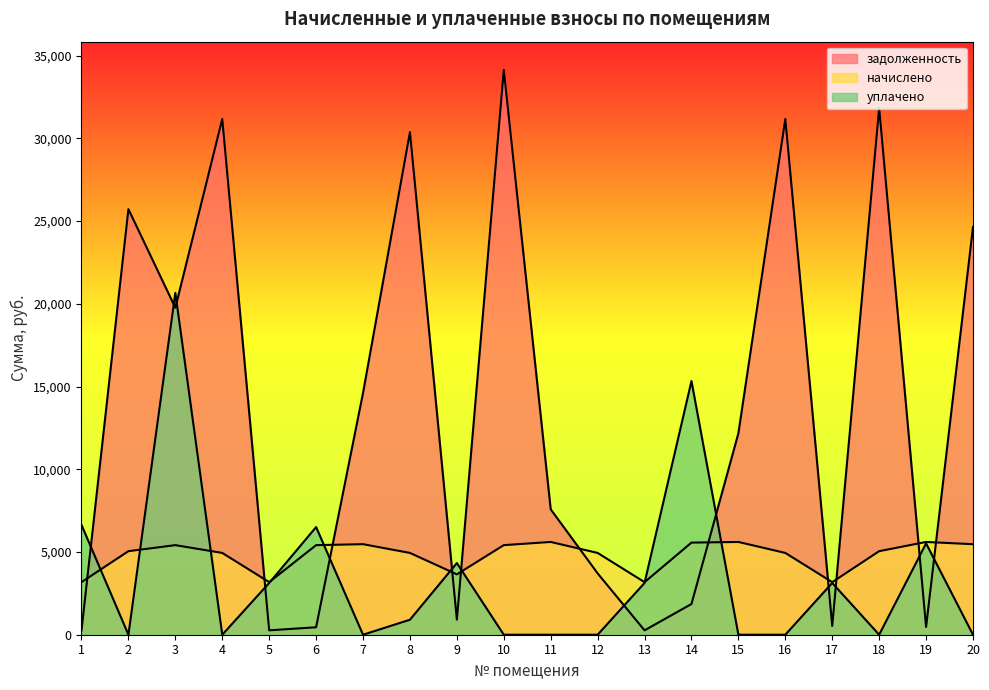

Count the number of data series in this chart.

3